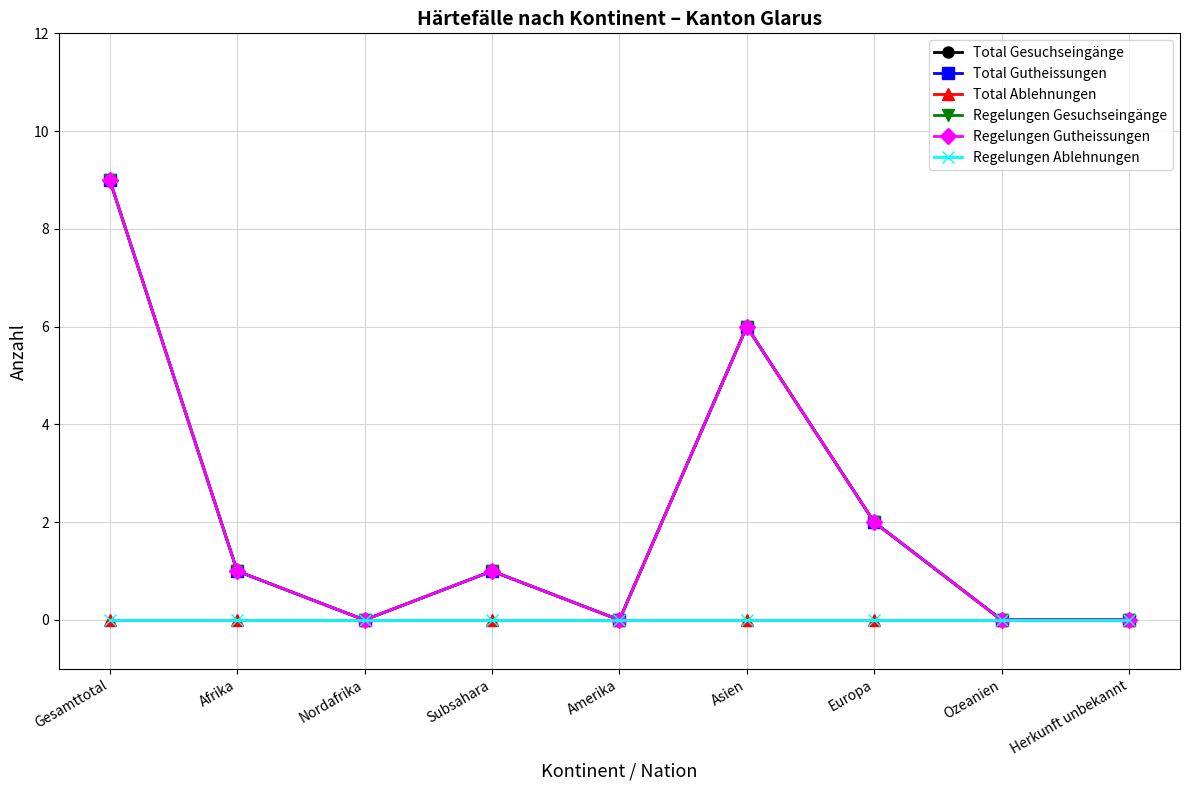

True or false: Total Gesuchseingänge and Regelungen Gutheissungen cross at least once.

False